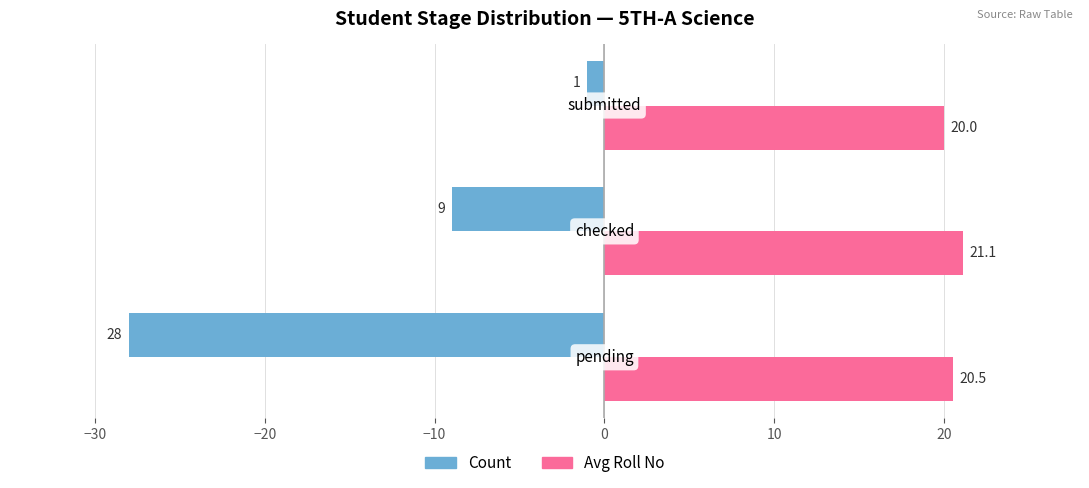

What is the average value of the Count series?

-12.7